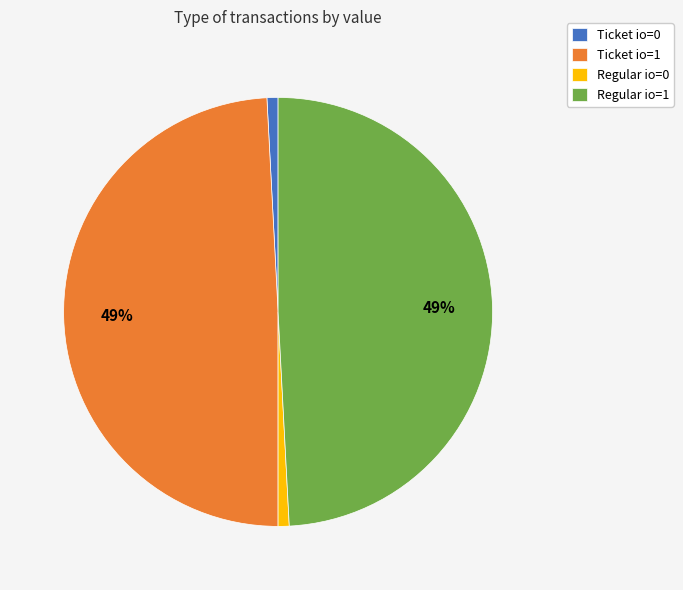

What percentage is the Regular io=1 slice, to the nearest percent?

49%